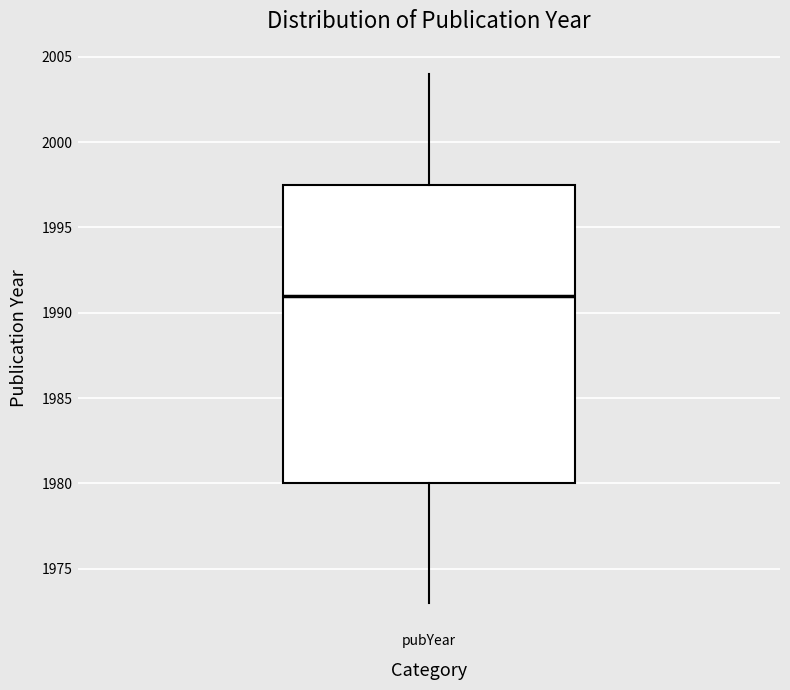

Transcribe this box plot: give where the median line is, the range the box spans, and where the two whiskers end, as read against the y-axis. The values are not printed on the chart, so give them approximately, as read against the axis.

median 1991.0, box 1980.0 to 1997.5, whiskers 1973.0 to 2004.0